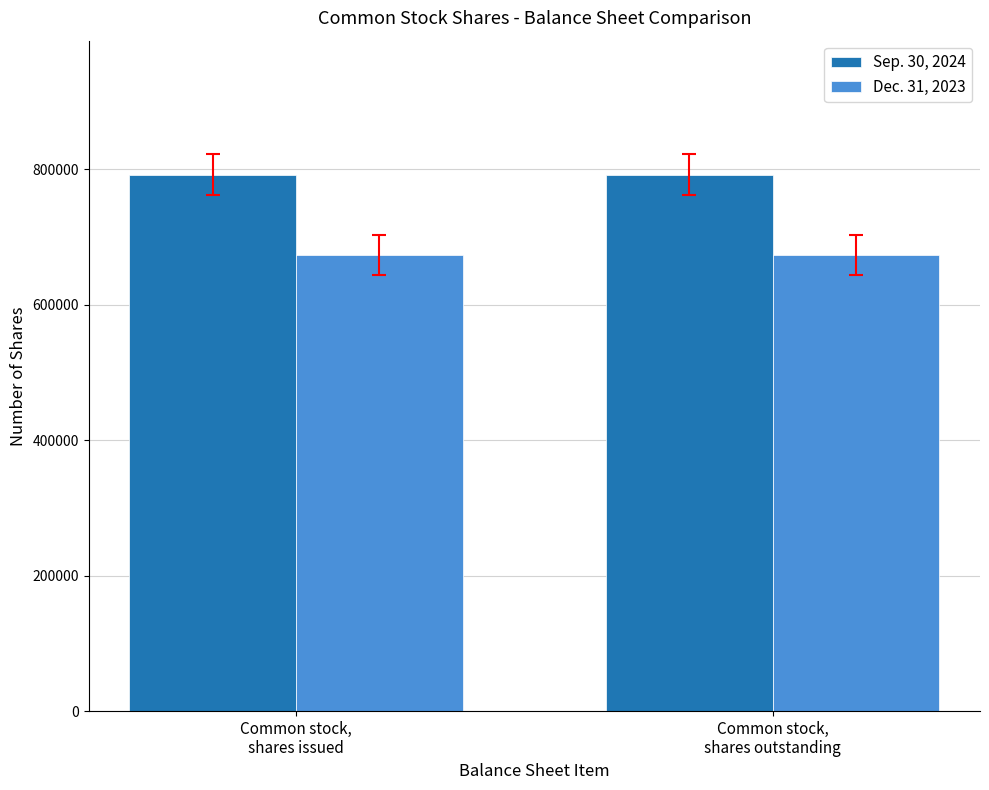

What is the label of the 2nd bar from the left?

Common stock,
shares outstanding